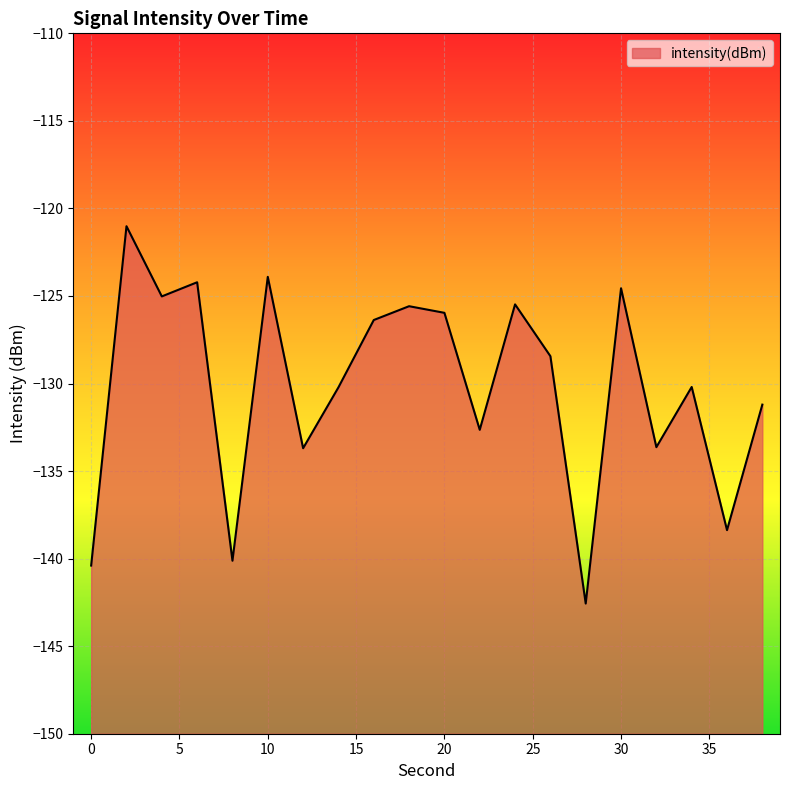

How many interior local valleys (lower than both neighbors) does the data have?

7